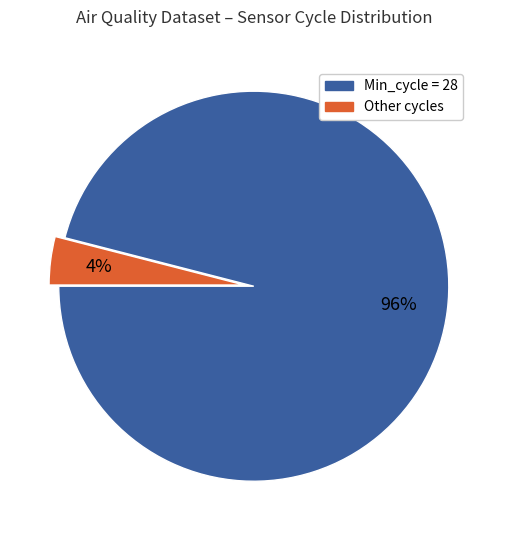

Is there any slice that represents more than half of the pie?

Yes